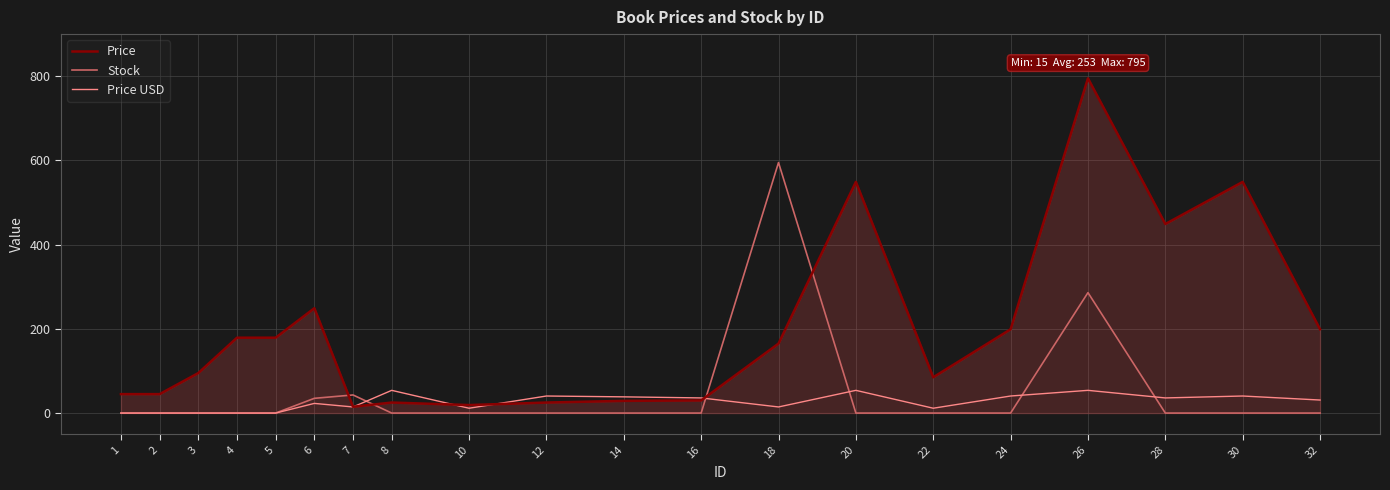

Which series changed the most between 14 and 28?

Price